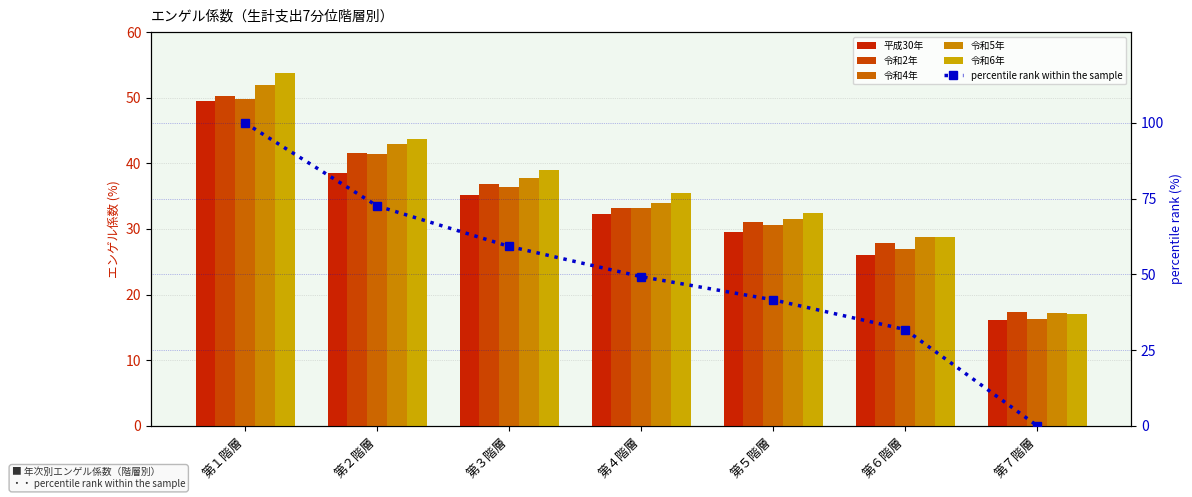

What is the average value of the 令和2年 series?

34.0